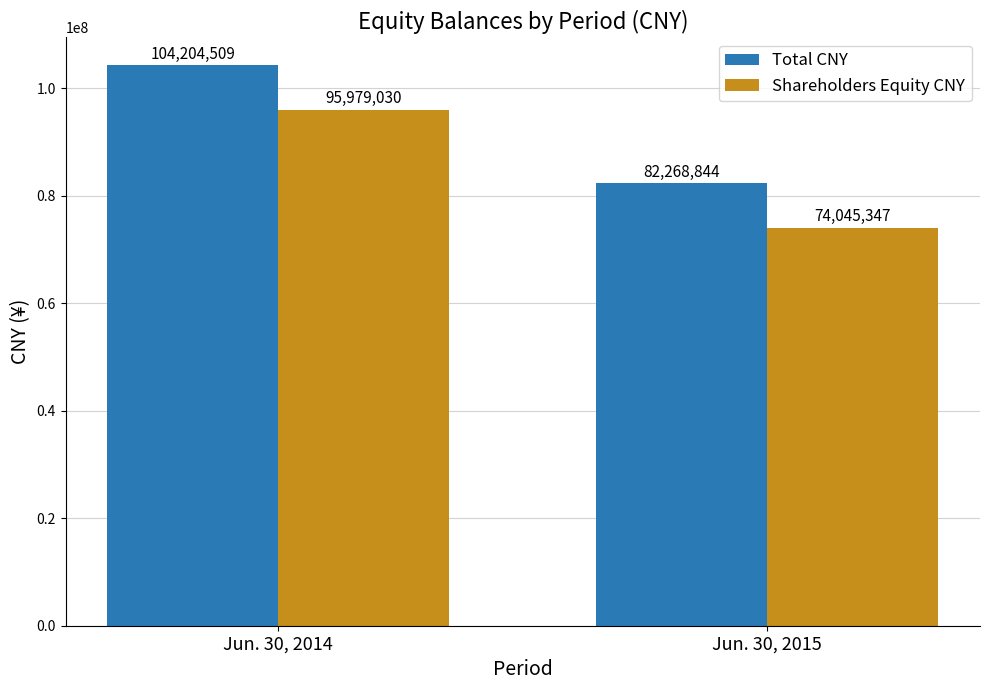

How many series are shown in this chart?

2